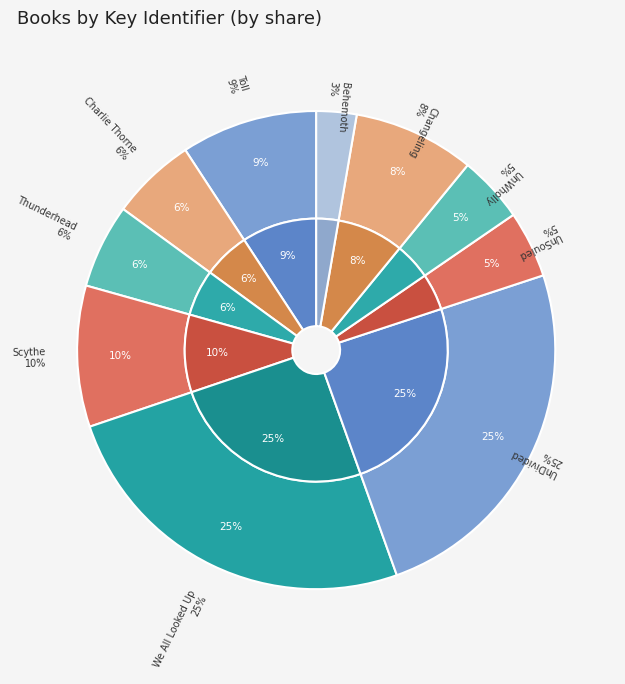

What portion of the pie excludes Toll?

90.8%